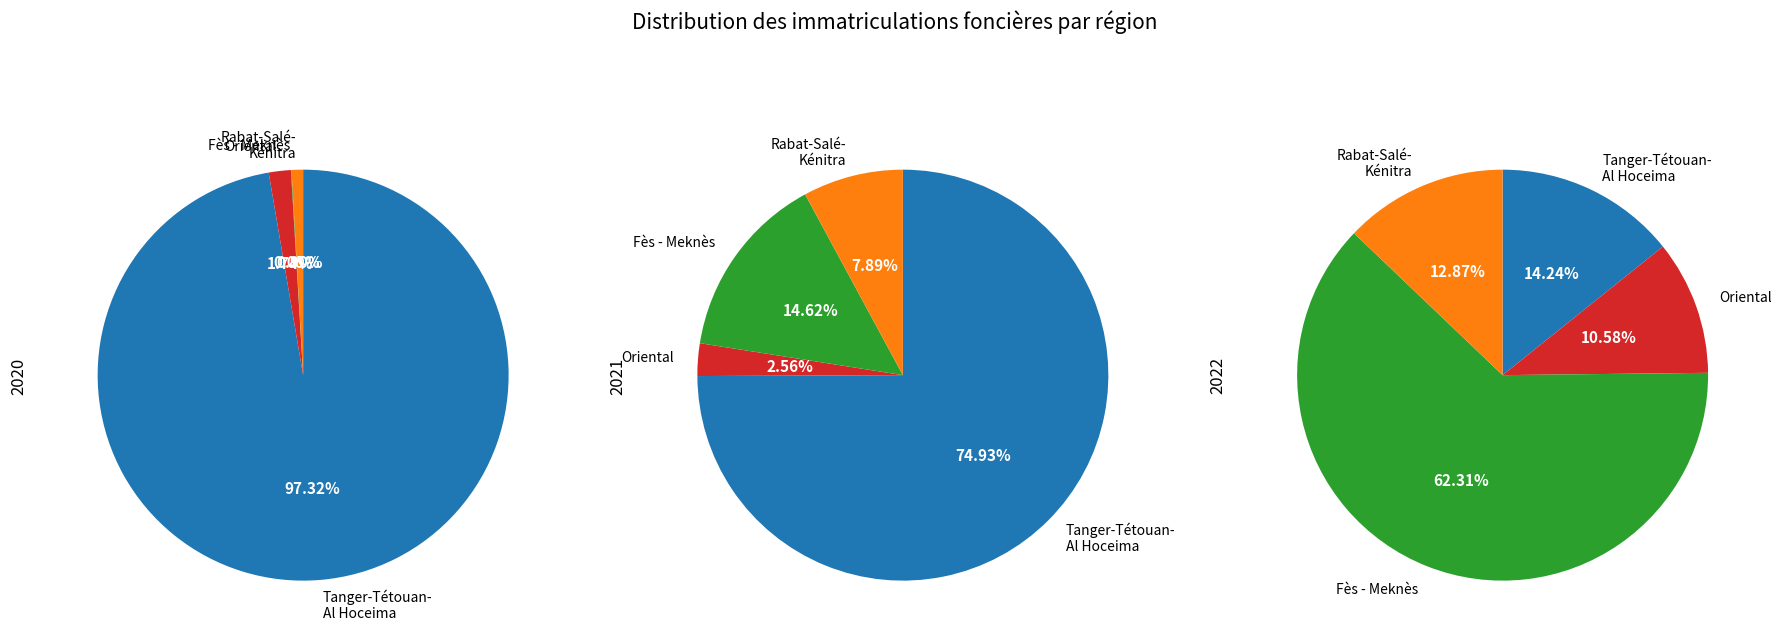

To the nearest percent, what is the difference between the Rabat - Salé - Kénitra and Tanger - Tétouan - Al Hoceima slice percentages?

1%